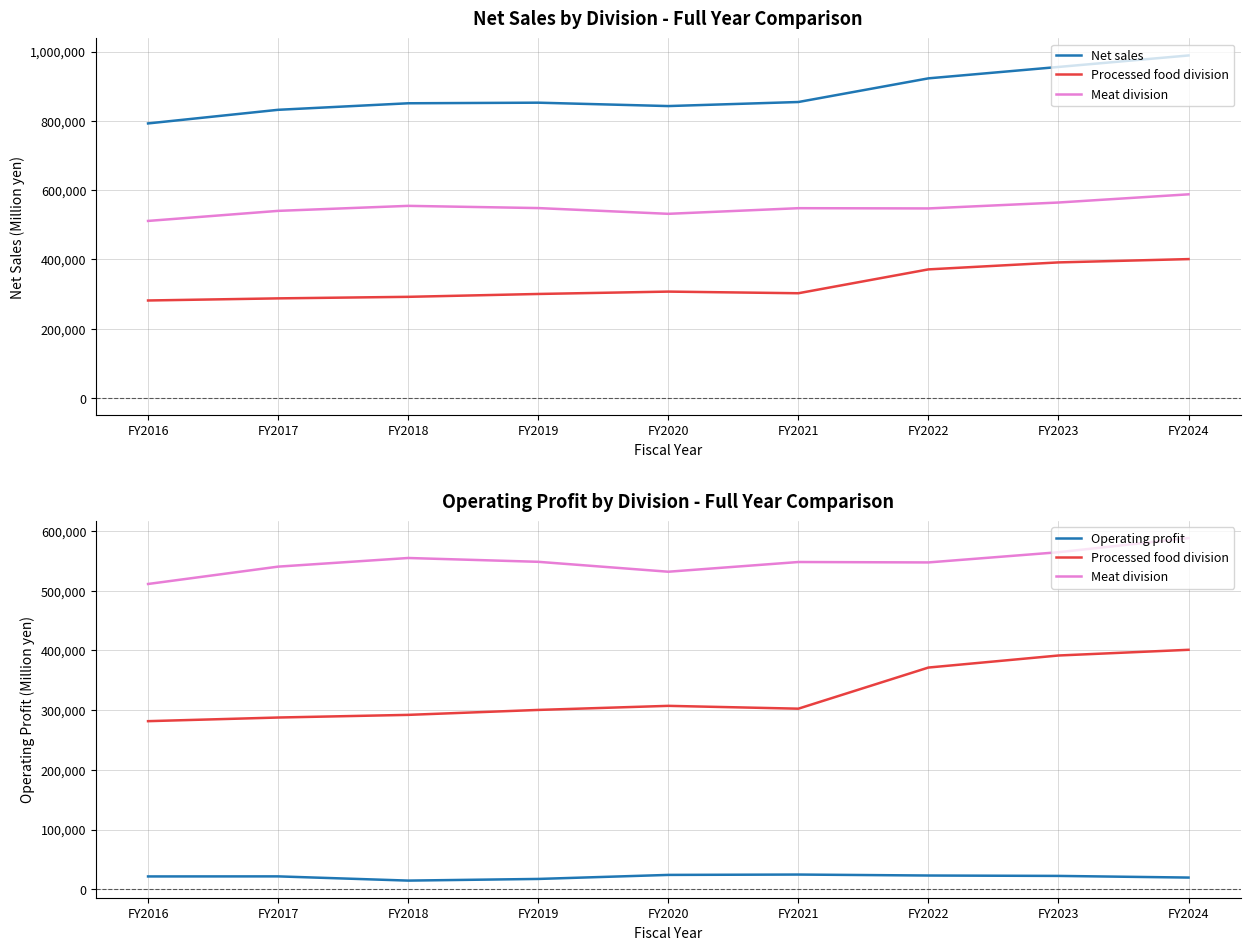

The value of Net sales at FY2020 is 842675. True or false?

True